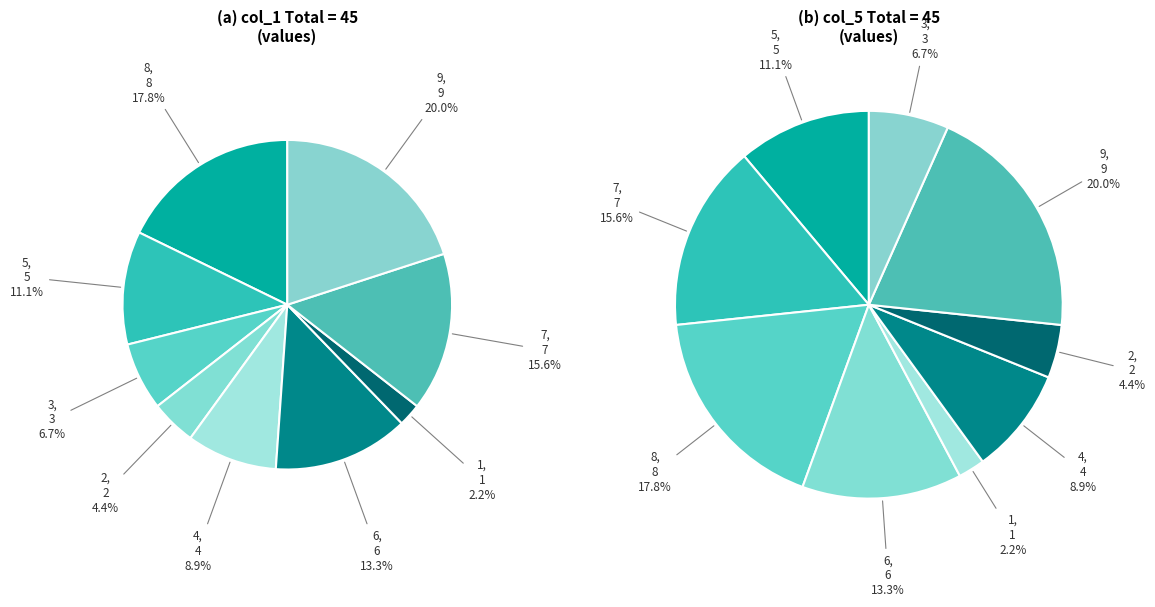

To the nearest percent, what is the average slice percentage?

11%